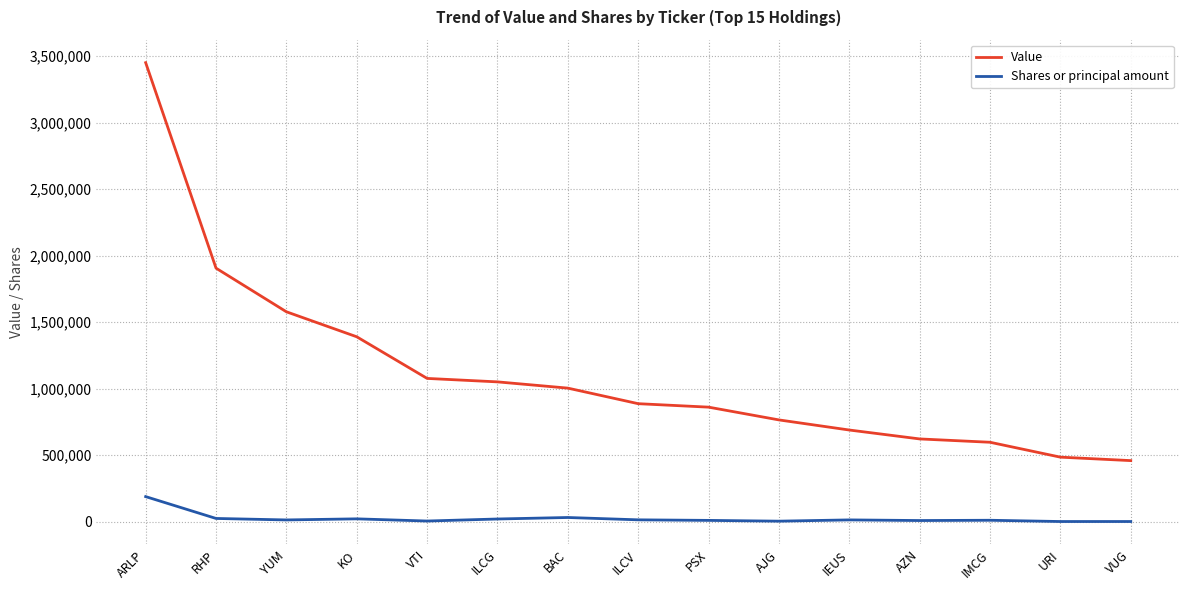

What is the sum of the Value values at IMCG and BAC?

1603000